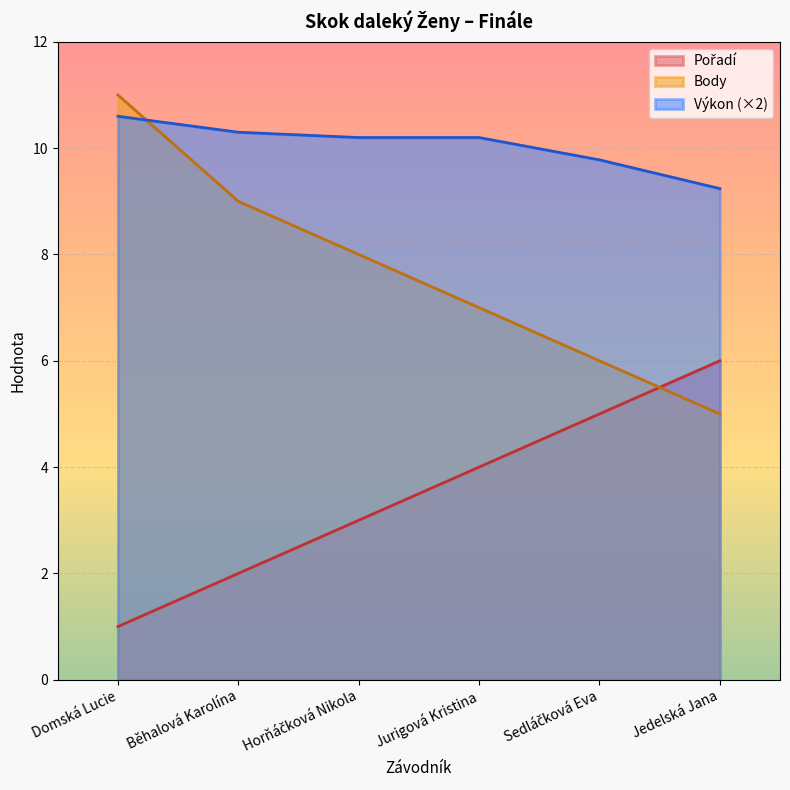

At Jurigová Kristina, list the series in order from smallest to largest.

Pořadí, Body, Výkon